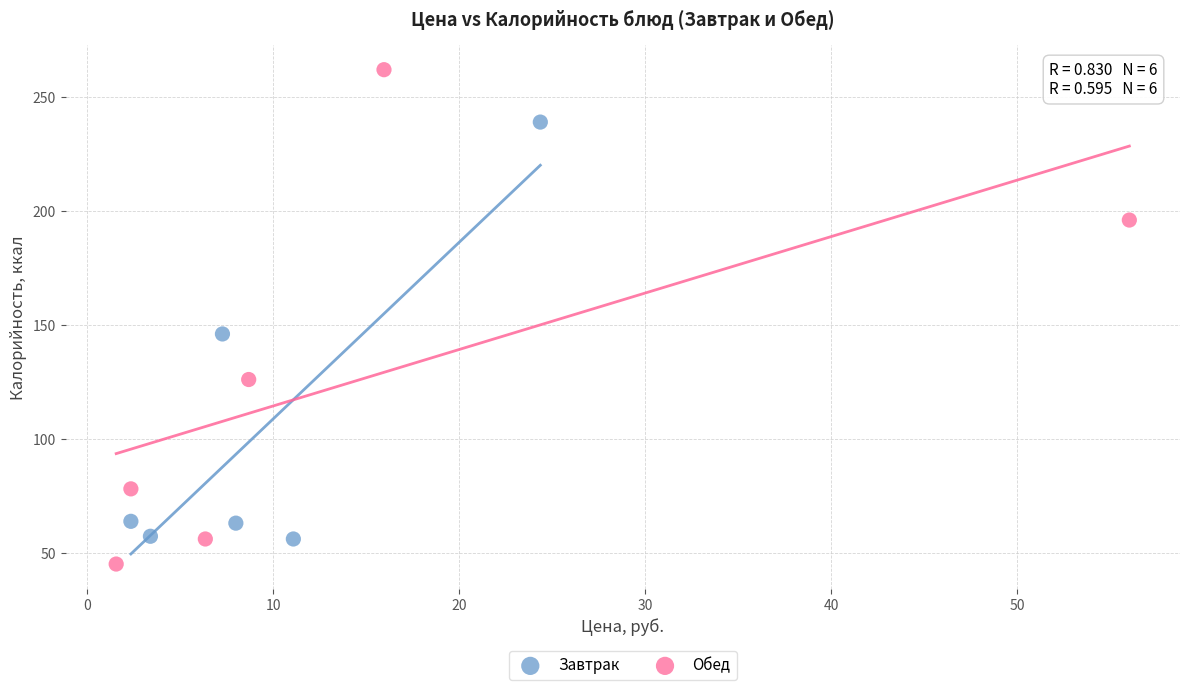

Which series contains the highest Y value?

Обед